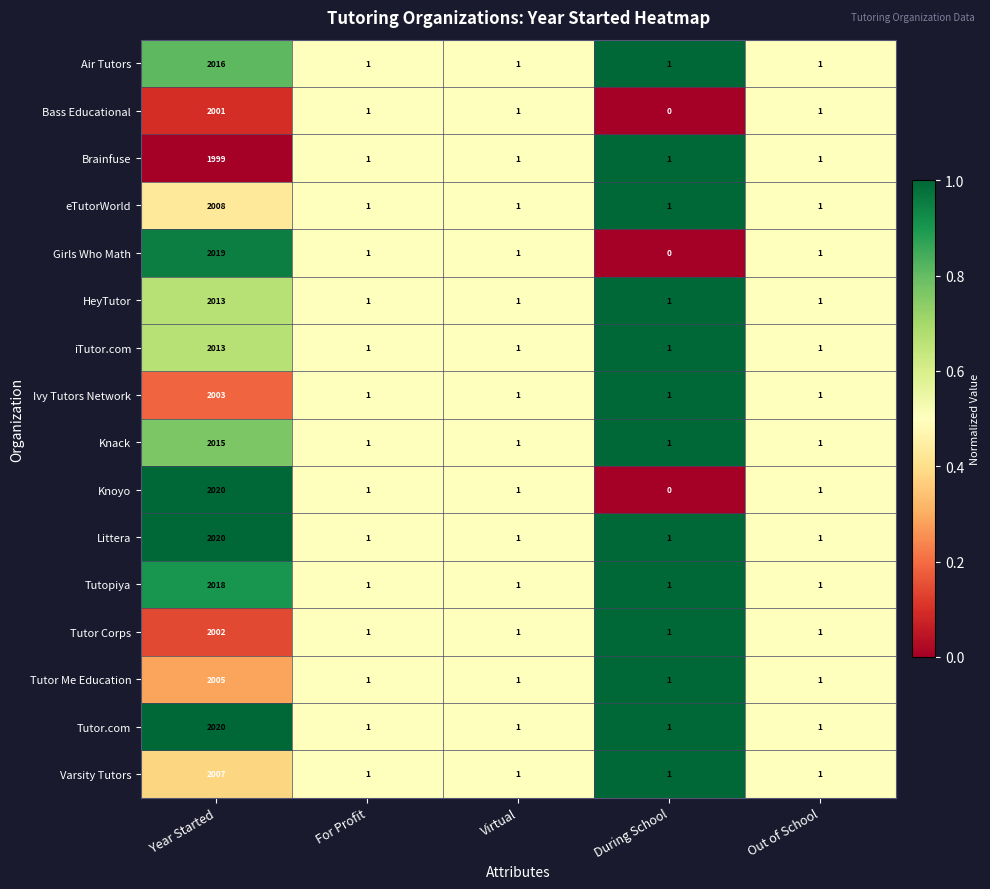

Is it true that HeyTutor equals 675 at Year Started?

False